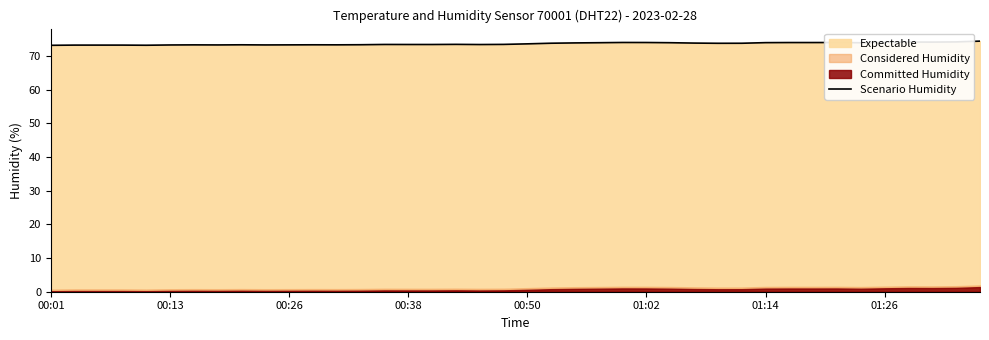

Read the value at 36.

74.1